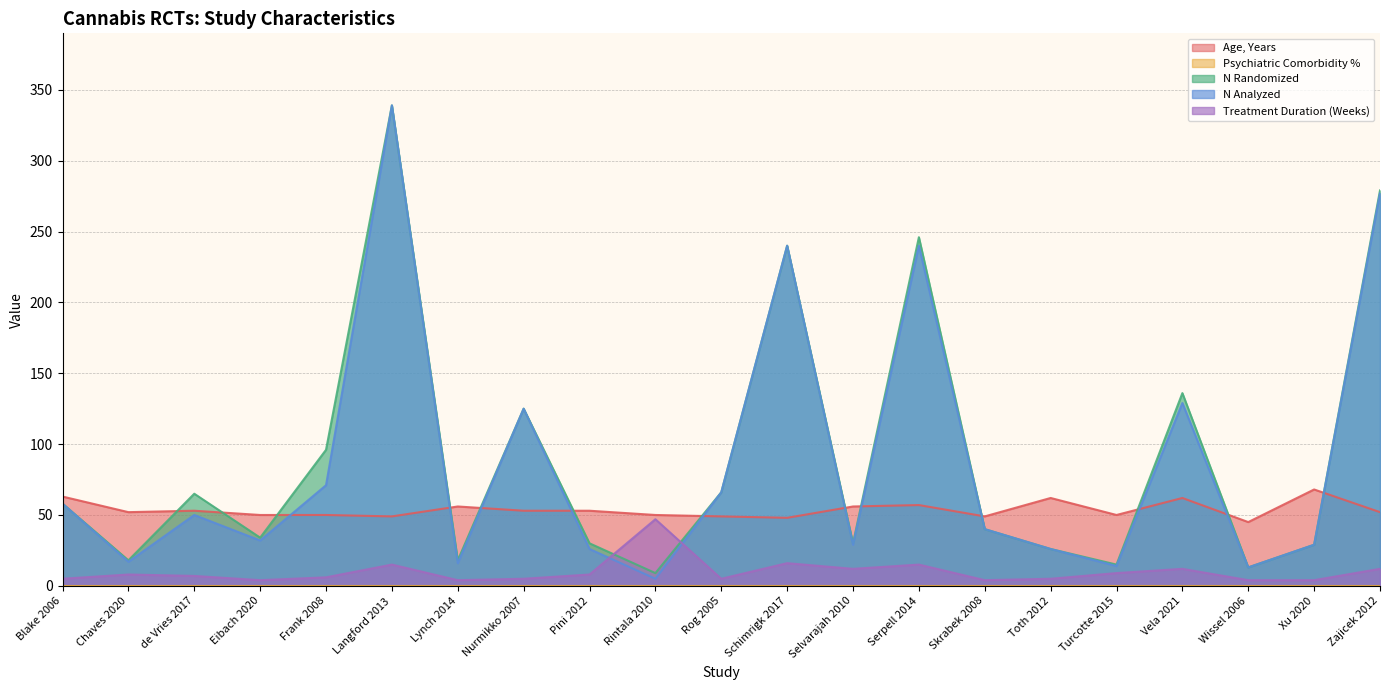

At which category does N Randomized reach its first local peak?

de Vries 2017